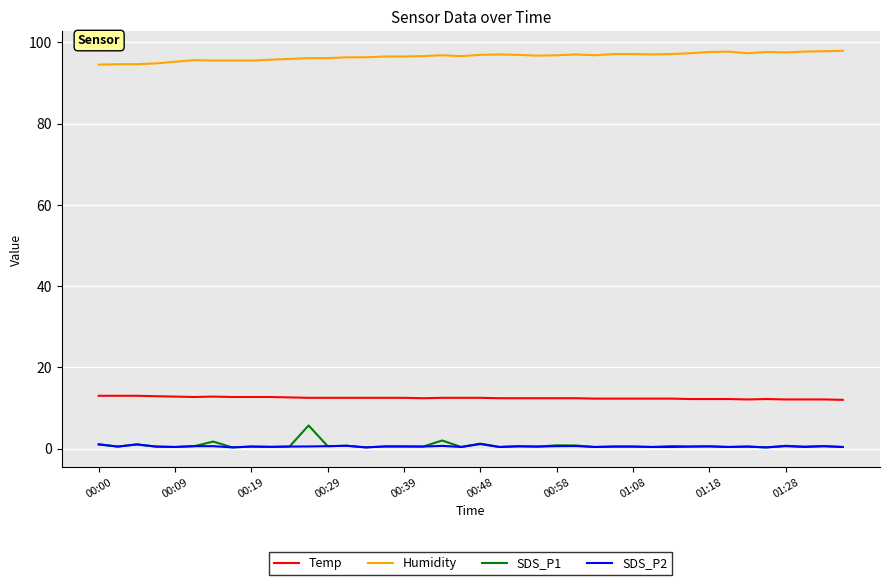

What is the difference between the maximum and minimum values in the SDS_P1 series?

5.4